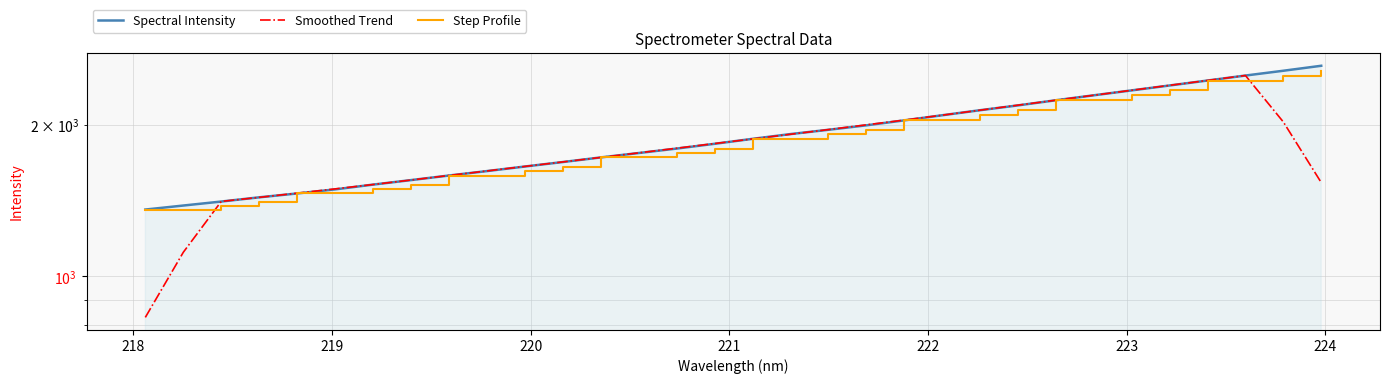

True or false: Step Profile and Smoothed Trend intersect in this chart.

True